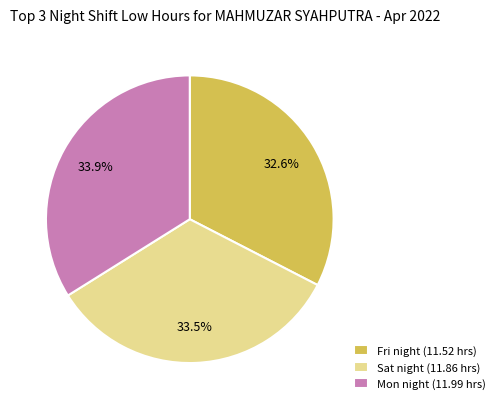

Is there any slice that represents more than half of the pie?

No